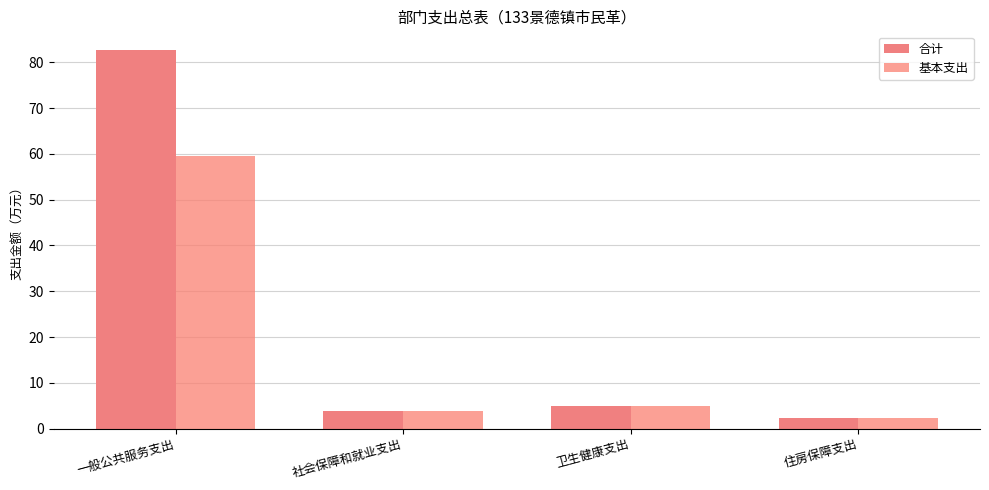

What is the approximate value of 合计 at 一般公共服务支出?

82.6